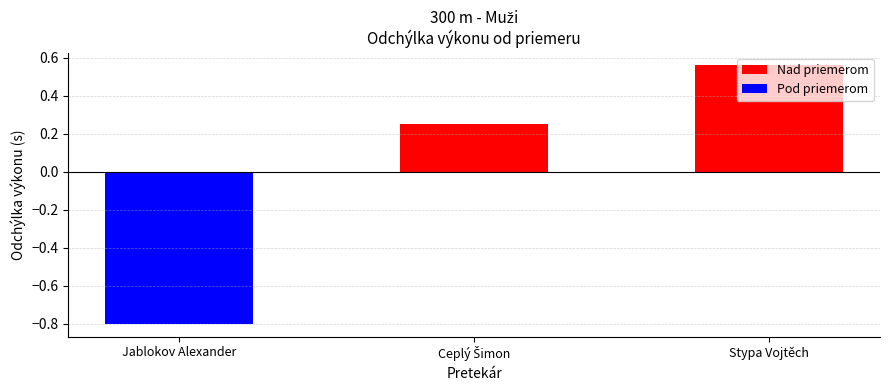

What is the minimum value shown in the chart?

-0.8